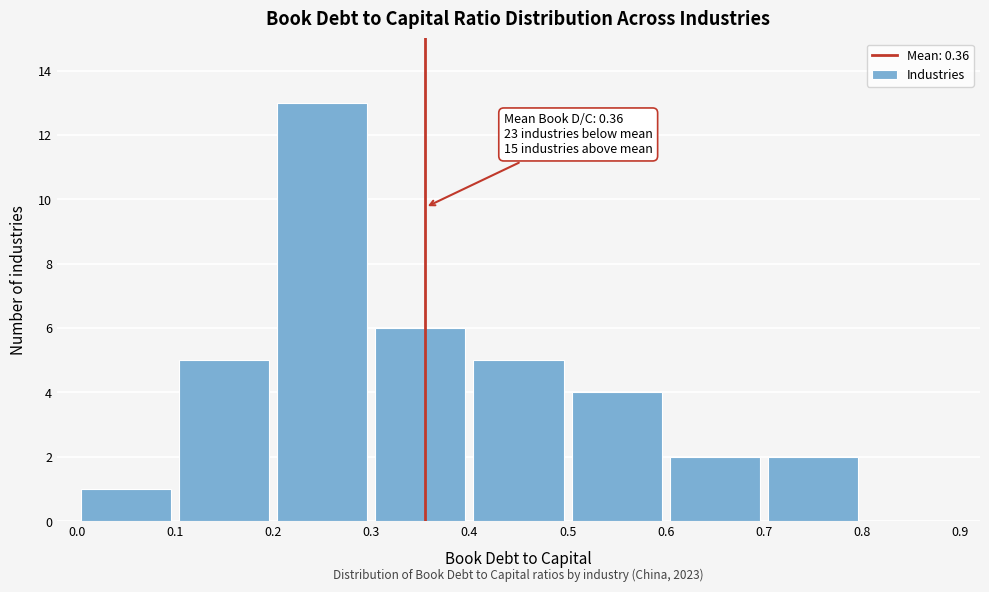

Over which range of the x-axis is the bar tallest?

0.2 to 0.3